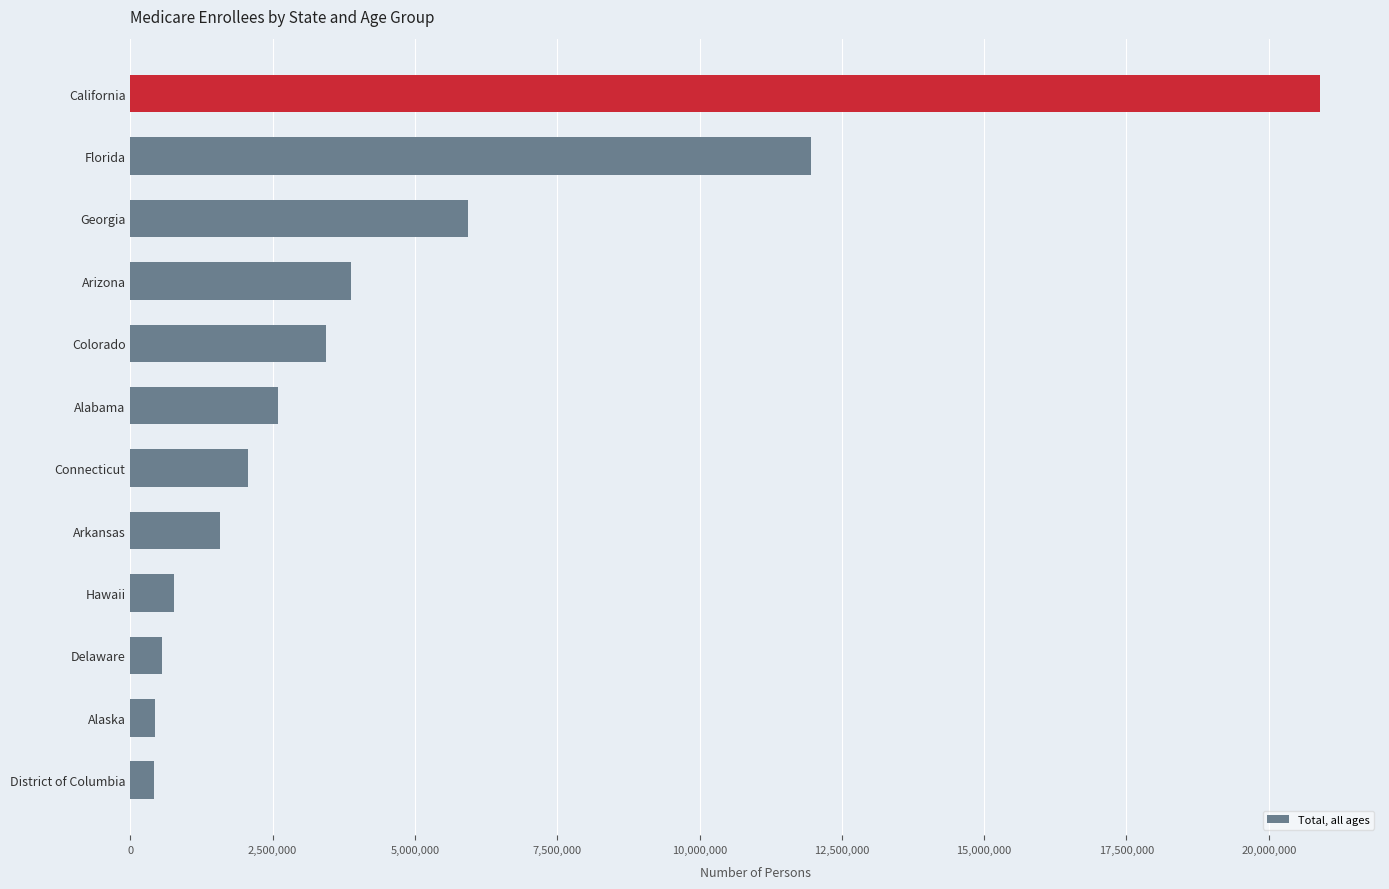

What is the ratio of the value at Georgia to the value at Alabama?

2.3